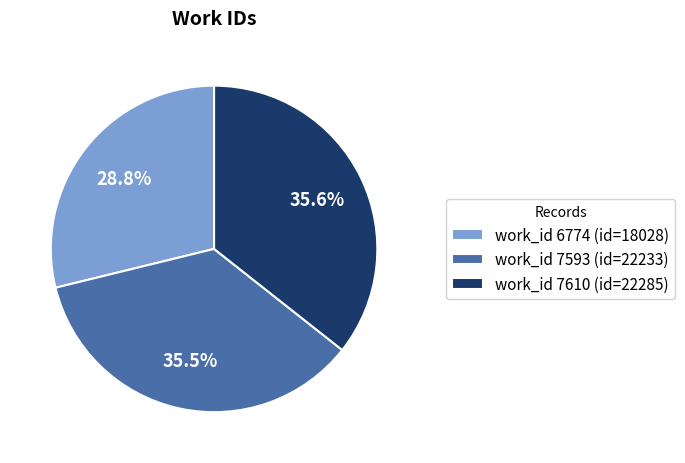

How much of the chart is everything except work_id 7593 (id=22233)?

64.5%